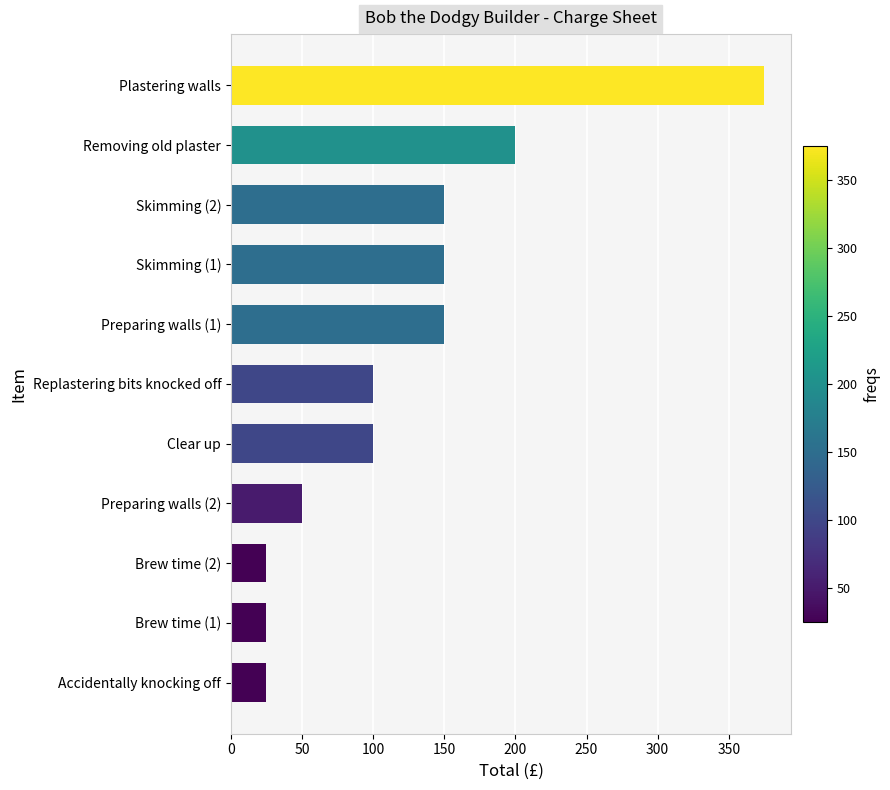

What is the difference between the second highest and minimum values?

175